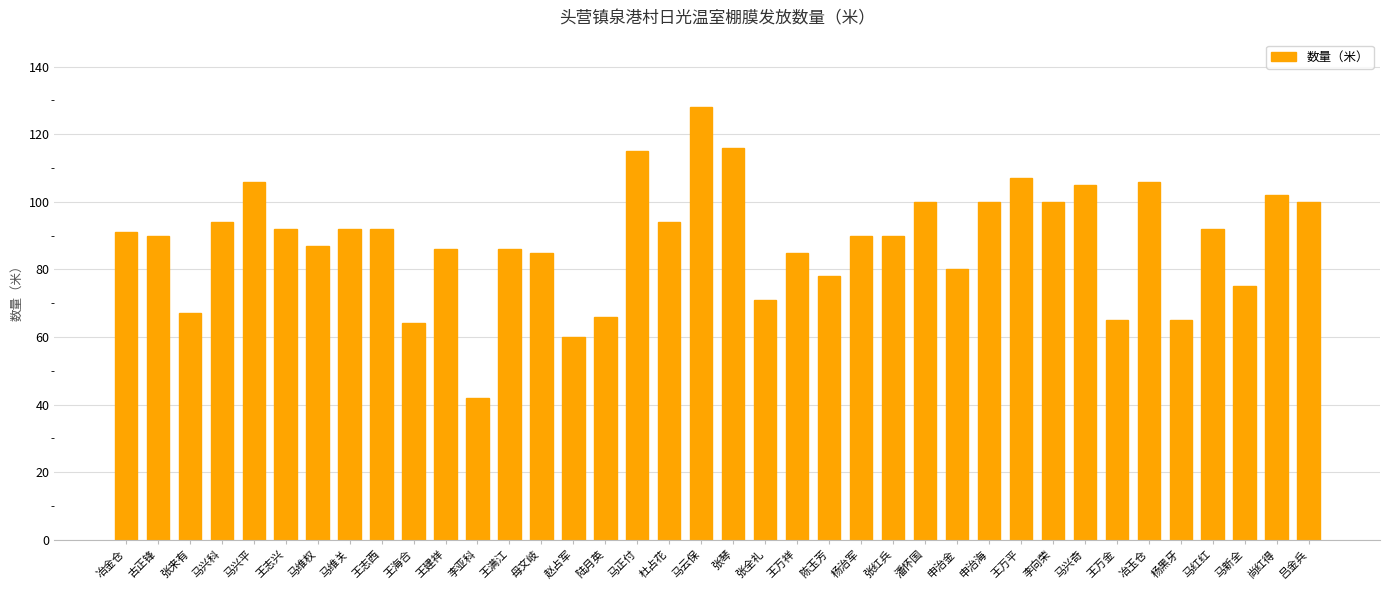

What is the label of the 8th bar from the left?

马维关